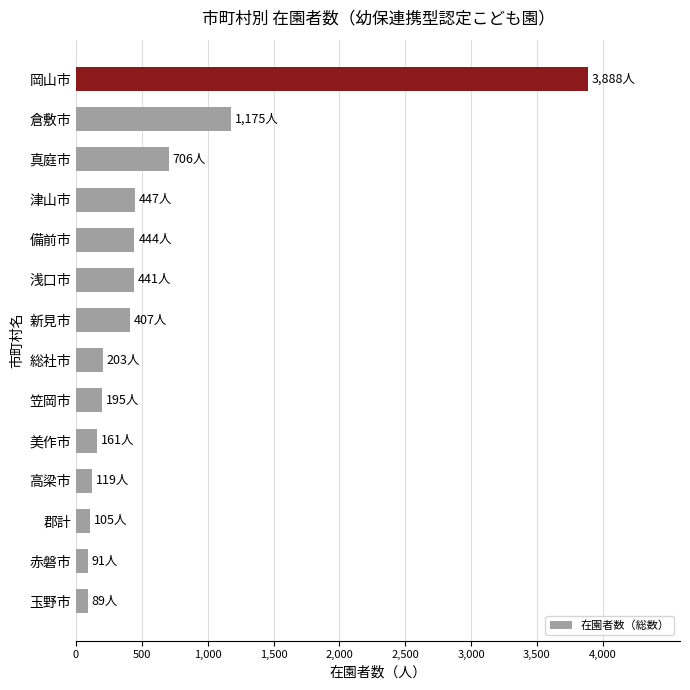

What is the sum of all values?

8471